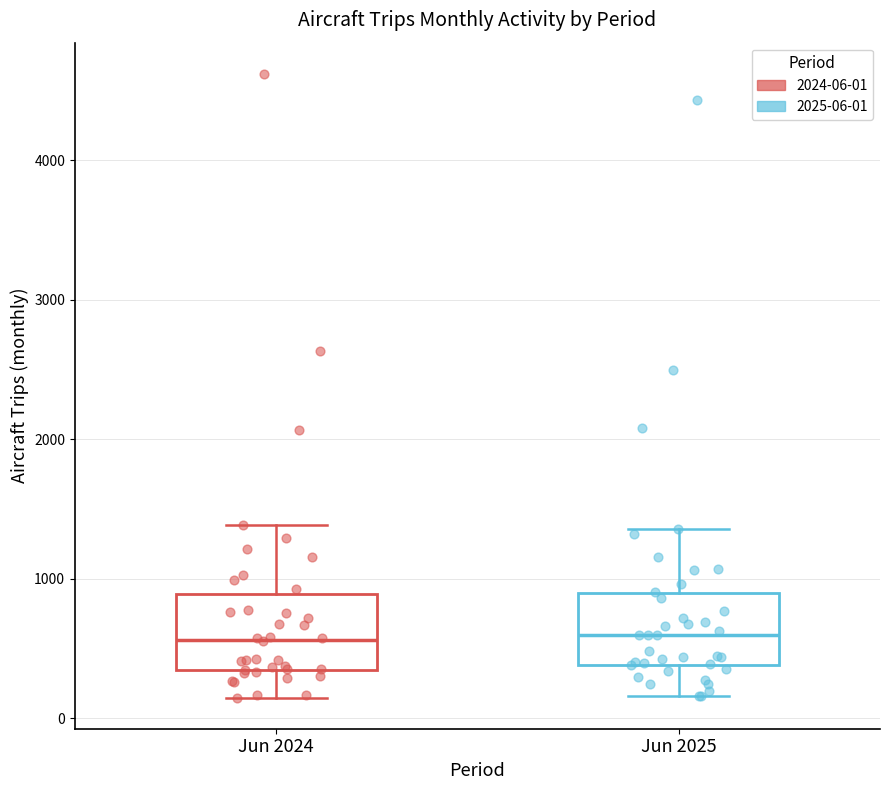

Reading left to right, transcribe this box plot: for each box, give where its median line is, the range the box spans, and where its two whiskers end, as read against the y-axis. The values are not printed on the chart, so give them approximately, as read against the axis.

Jun 2024: median 600, box 400 to 900, whiskers 200 to 1400
Jun 2025: median 600, box 400 to 900, whiskers 200 to 1400